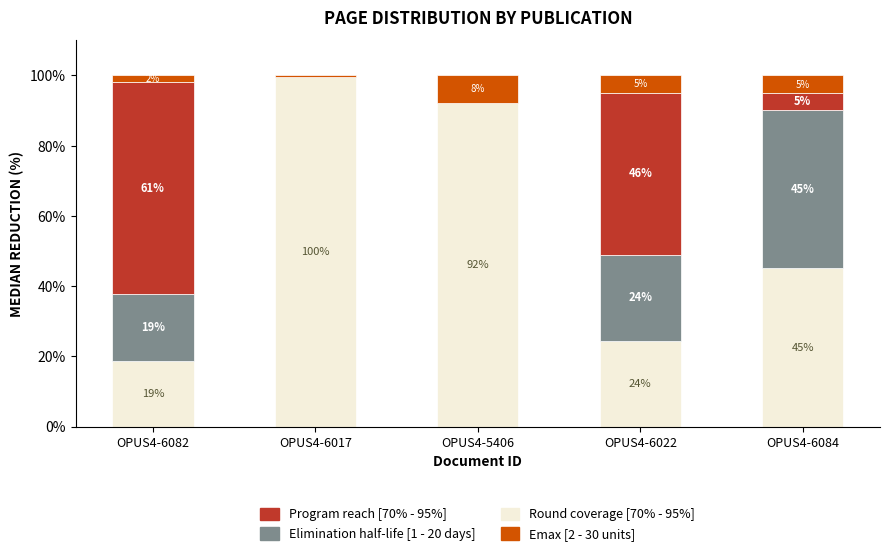

How many data points in Round coverage [70% - 95%] are above 45?

3